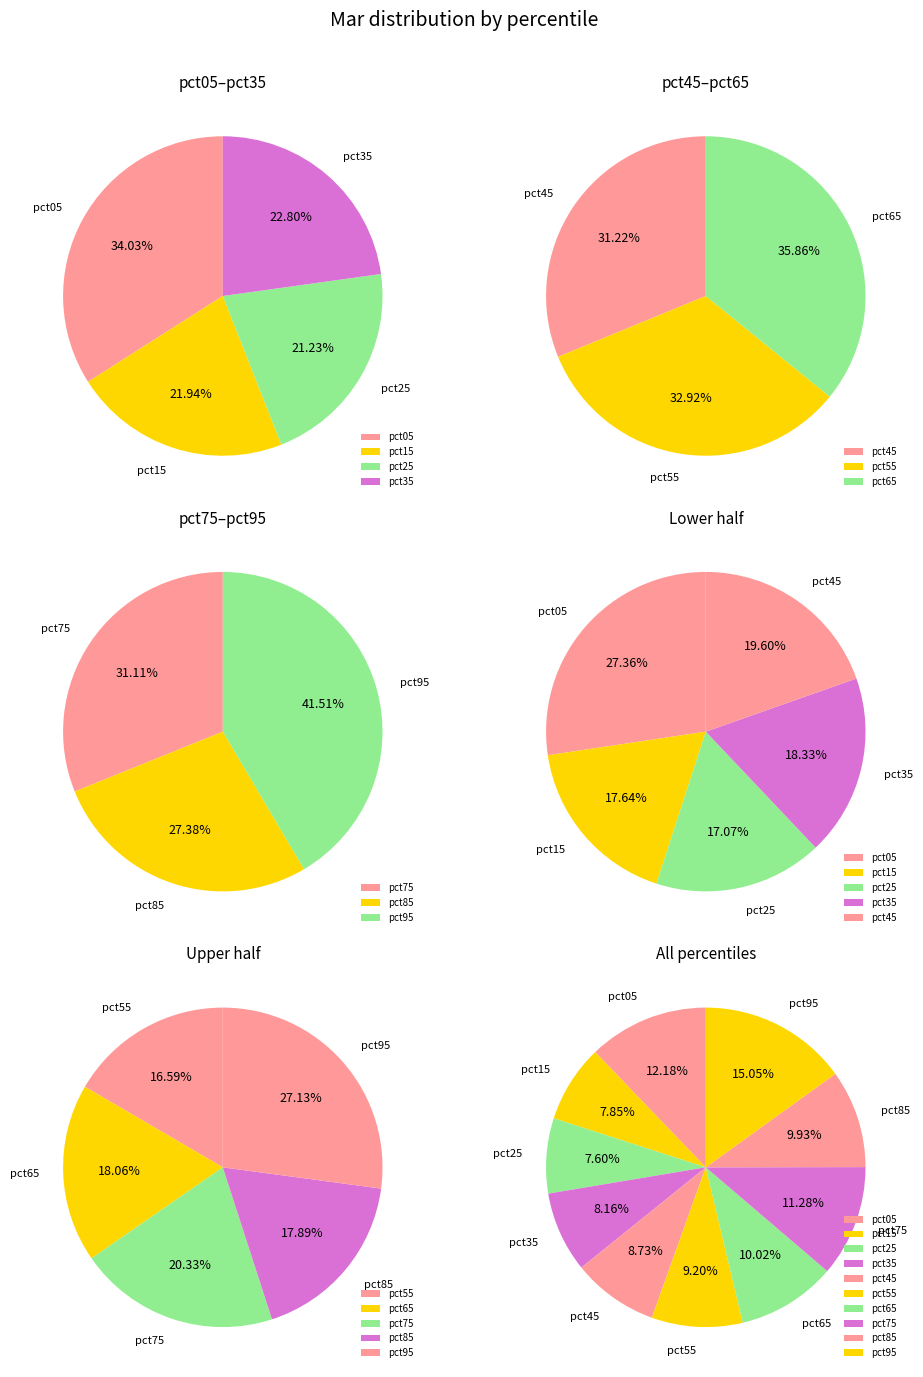

Is it true that pct25 is 1% of the pie?

False